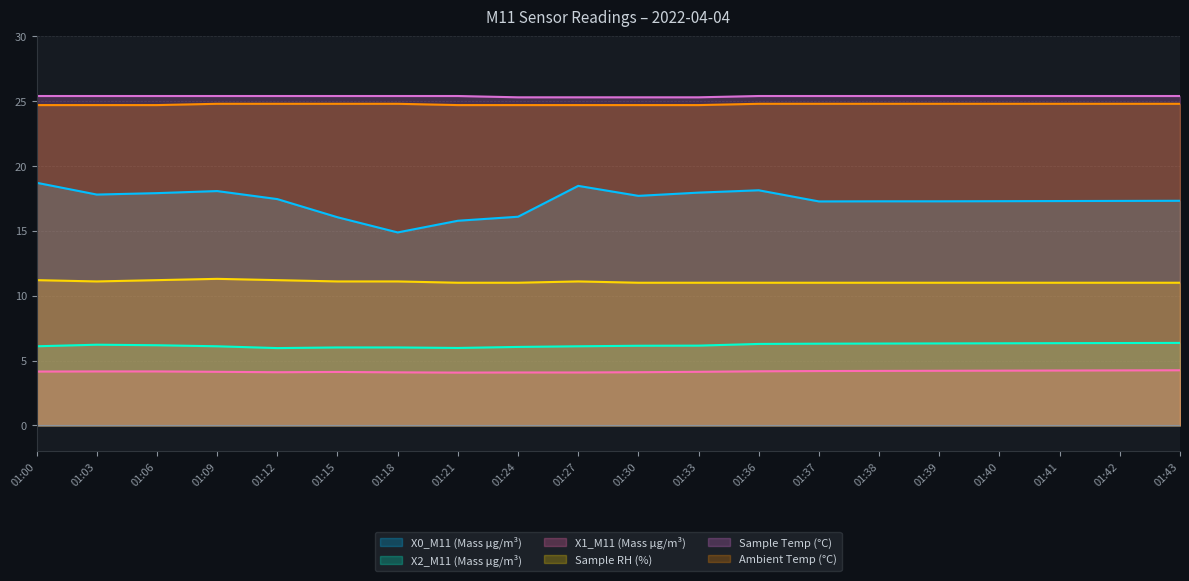

Reading left to right, extract all data points from this chart.

X0_M11 (Mass μg/m³): 01:00=18.7	01:03=17.8	01:06=17.9	01:09=18.1	01:12=17.4	01:15=16.1	01:18=14.9	01:21=15.8	01:24=16.1	01:27=18.5	01:30=17.7	01:33=17.9	01:36=18.1	01:37=17.3	01:38=17.3	01:39=17.3	01:40=17.3	01:41=17.3	01:42=17.3	01:43=17.3
X2_M11 (Mass μg/m³): 01:00=6.1	01:03=6.2	01:06=6.2	01:09=6.1	01:12=6.0	01:15=6.0	01:18=6.0	01:21=6.0	01:24=6.0	01:27=6.1	01:30=6.1	01:33=6.2	01:36=6.3	01:37=6.3	01:38=6.3	01:39=6.3	01:40=6.3	01:41=6.3	01:42=6.3	01:43=6.4
X1_M11 (Mass μg/m³): 01:00=4.2	01:03=4.2	01:06=4.2	01:09=4.1	01:12=4.1	01:15=4.1	01:18=4.1	01:21=4.1	01:24=4.1	01:27=4.1	01:30=4.1	01:33=4.1	01:36=4.2	01:37=4.2	01:38=4.2	01:39=4.2	01:40=4.2	01:41=4.2	01:42=4.2	01:43=4.2
Sample RH (%): 01:00=11.2	01:03=11.1	01:06=11.2	01:09=11.3	01:12=11.2	01:15=11.1	01:18=11.1	01:21=11.0	01:24=11.0	01:27=11.1	01:30=11.0	01:33=11.0	01:36=11.0	01:37=11.0	01:38=11.0	01:39=11.0	01:40=11.0	01:41=11.0	01:42=11.0	01:43=11.0
Sample Temp (°C): 01:00=25.4	01:03=25.4	01:06=25.4	01:09=25.4	01:12=25.4	01:15=25.4	01:18=25.4	01:21=25.4	01:24=25.3	01:27=25.3	01:30=25.3	01:33=25.3	01:36=25.4	01:37=25.4	01:38=25.4	01:39=25.4	01:40=25.4	01:41=25.4	01:42=25.4	01:43=25.4
Ambient Temp (°C): 01:00=24.7	01:03=24.7	01:06=24.7	01:09=24.8	01:12=24.8	01:15=24.8	01:18=24.8	01:21=24.7	01:24=24.7	01:27=24.7	01:30=24.7	01:33=24.7	01:36=24.8	01:37=24.8	01:38=24.8	01:39=24.8	01:40=24.8	01:41=24.8	01:42=24.8	01:43=24.8